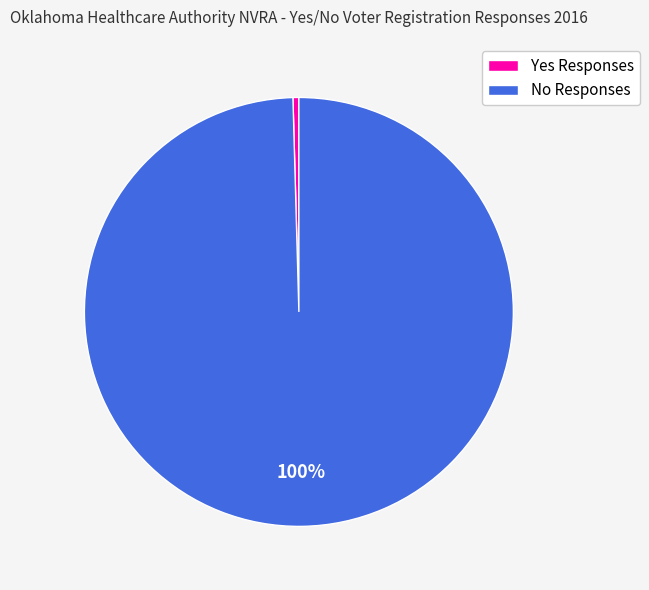

What is the largest slice in the pie chart?

No Responses